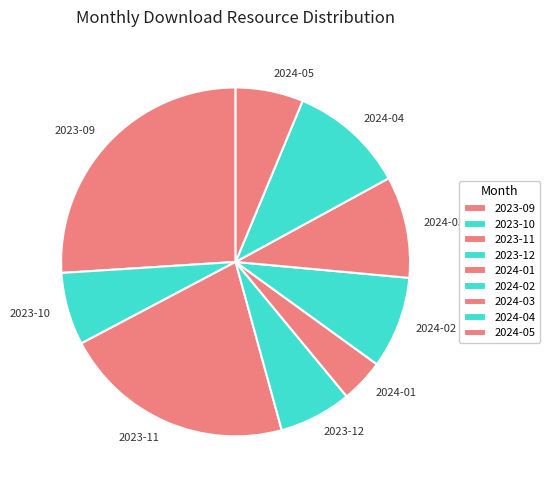

How many segments does this pie chart have?

9